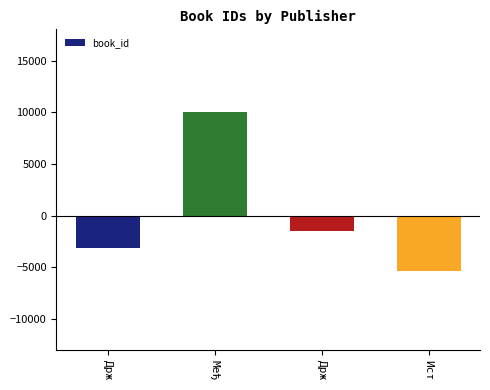

Which category has the lowest value across all series?

Ист